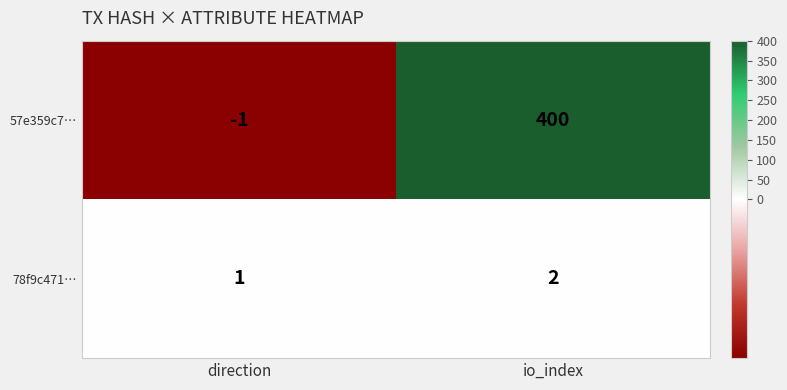

What is the difference between the maximum and minimum values in the 57e359c7… series?

401